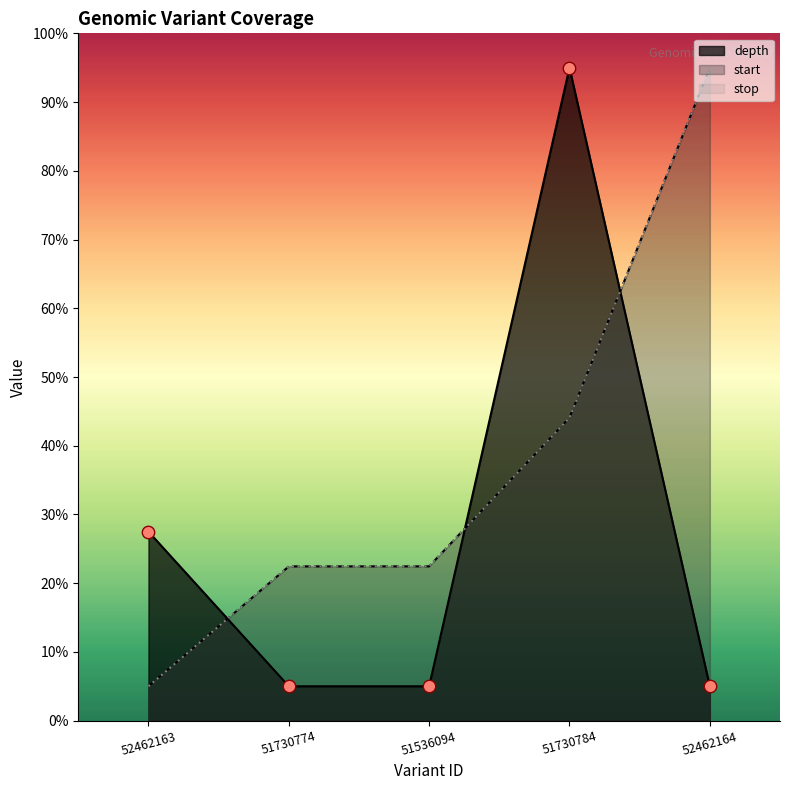

Which series contains the lowest Y value?

depth